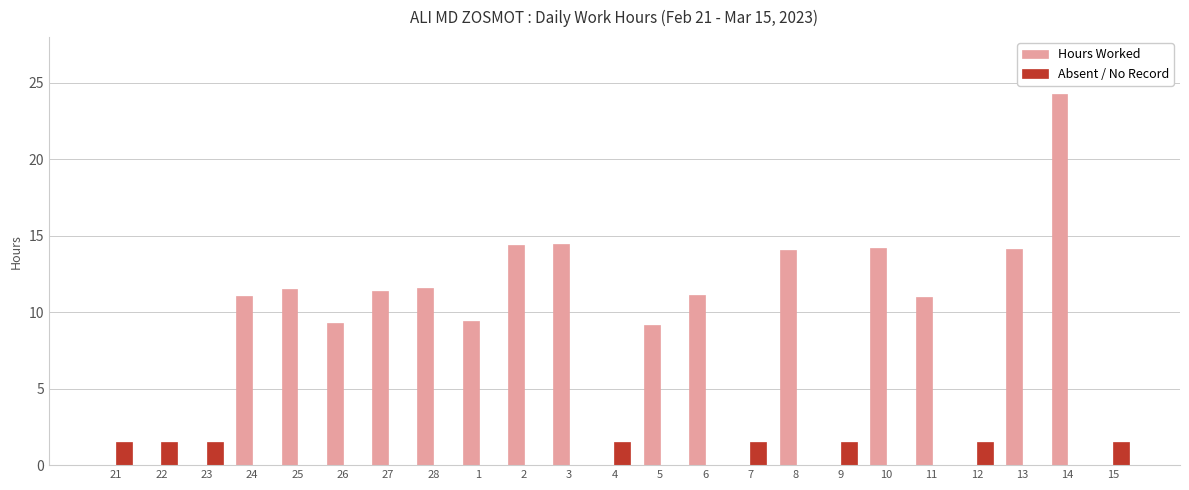

What is the sum of all Hours Worked values?

191.1